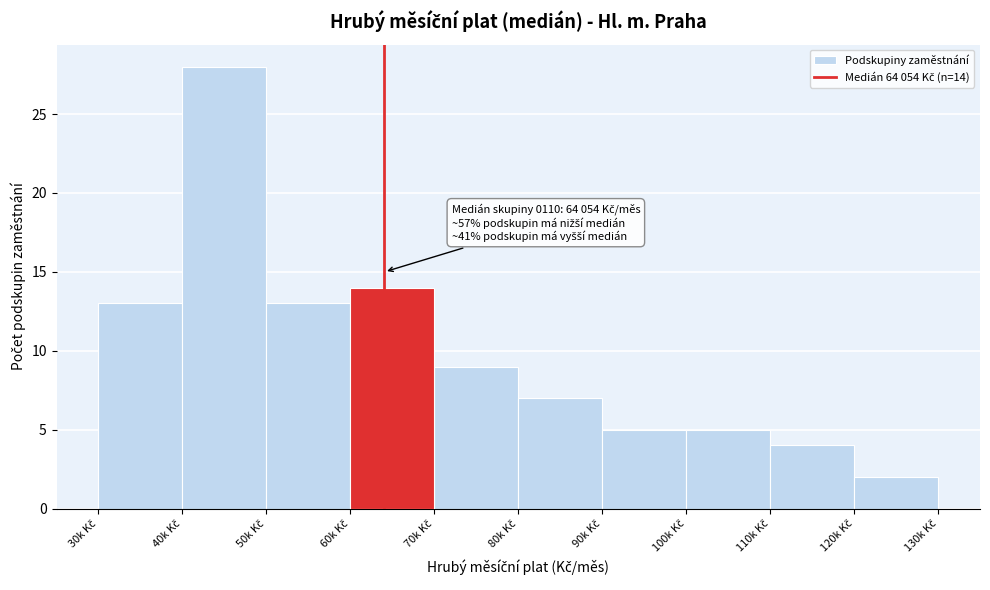

Reading left to right, extract all data points from this chart.

13	28	13	14	9	7	5	5	4	2